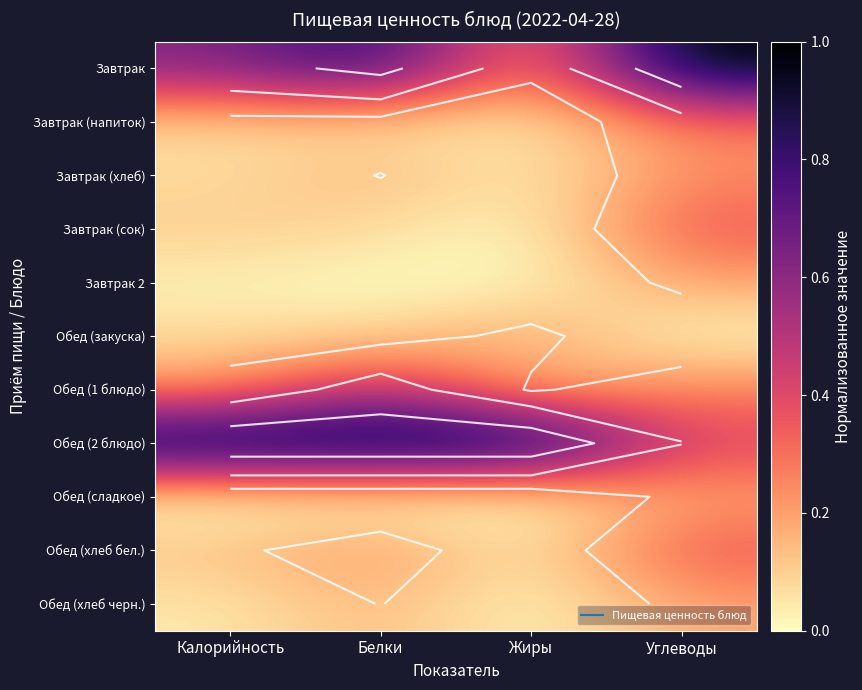

Is the value of Завтрак 2 at Калорийность greater than the value of Обед (2 блюдо) at Углеводы?

No